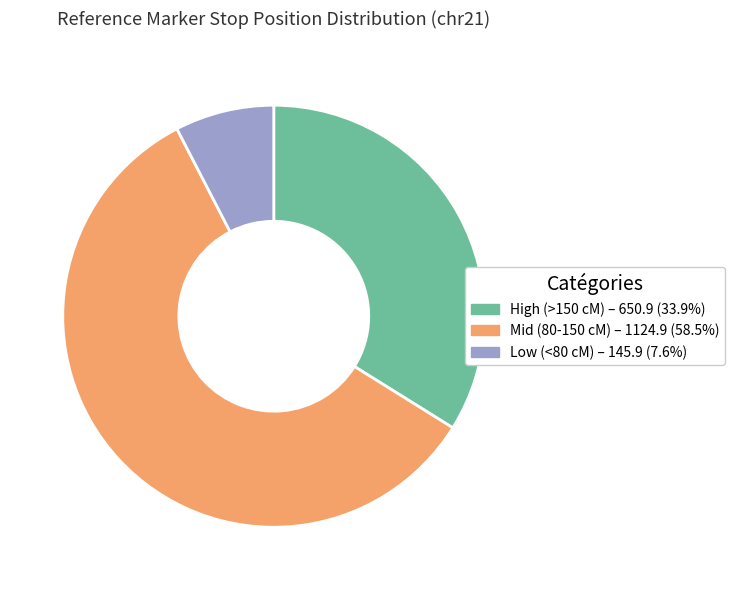

Is there a majority slice in this chart?

Yes